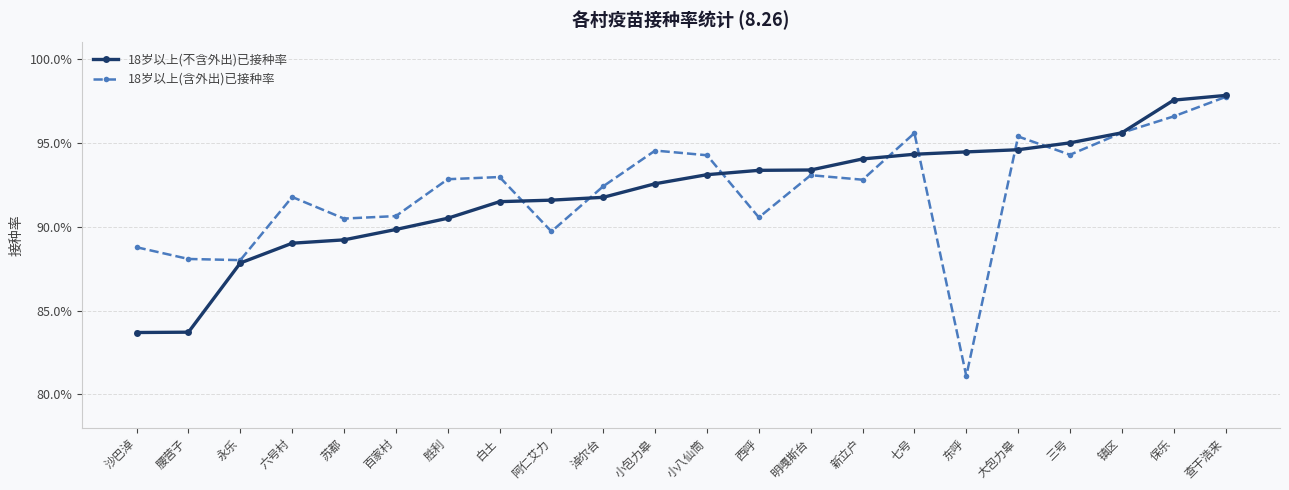

Count the 18岁以上(含外出)已接种率 values in the range 0 to 1.

22